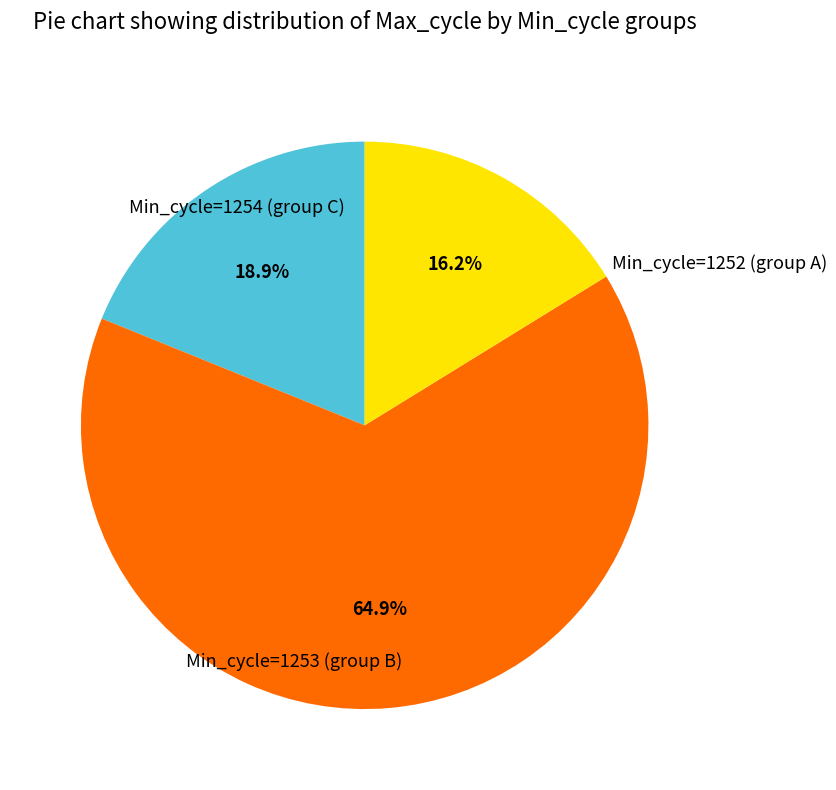

Is there any slice that represents more than half of the pie?

Yes